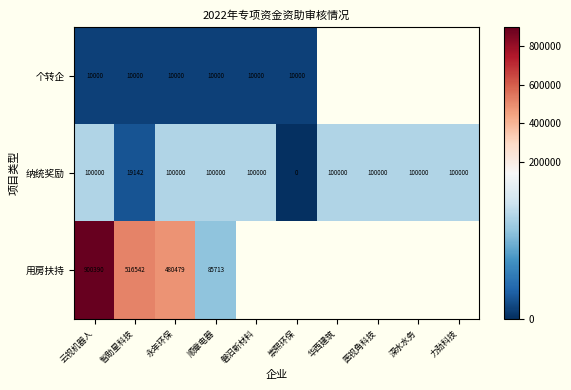

At 永年环保, list the series in order from smallest to largest.

个转企, 纳统奖励, 用房扶持